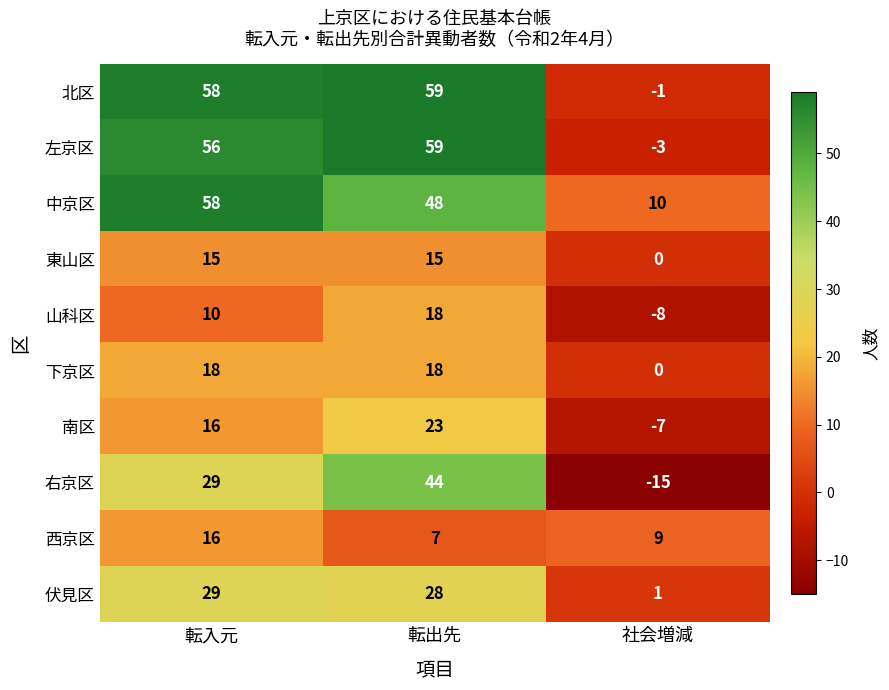

At which category is the sum across all series the highest?

転出先